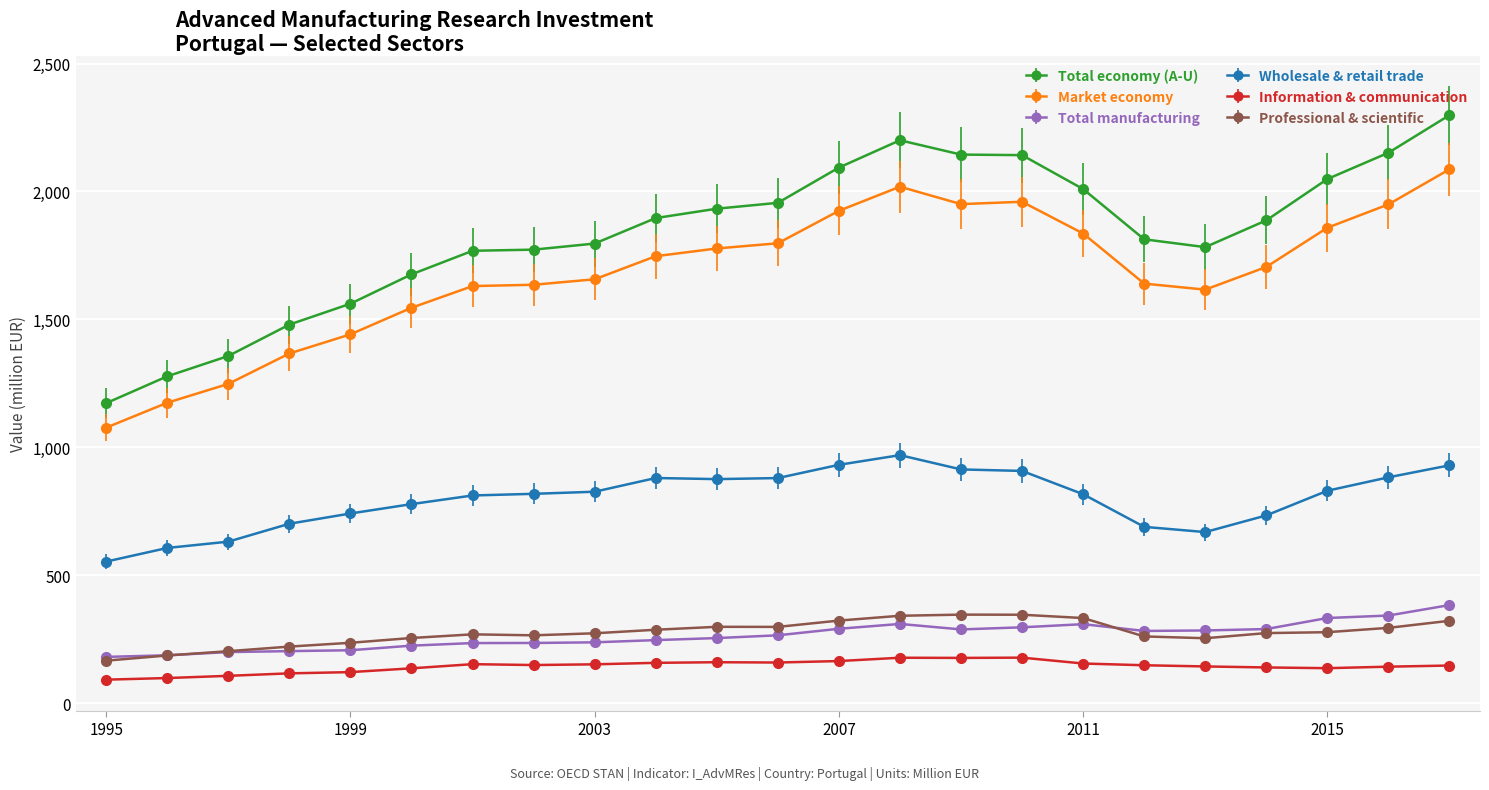

Which series has the largest total across all categories?

Total economy (A-U)